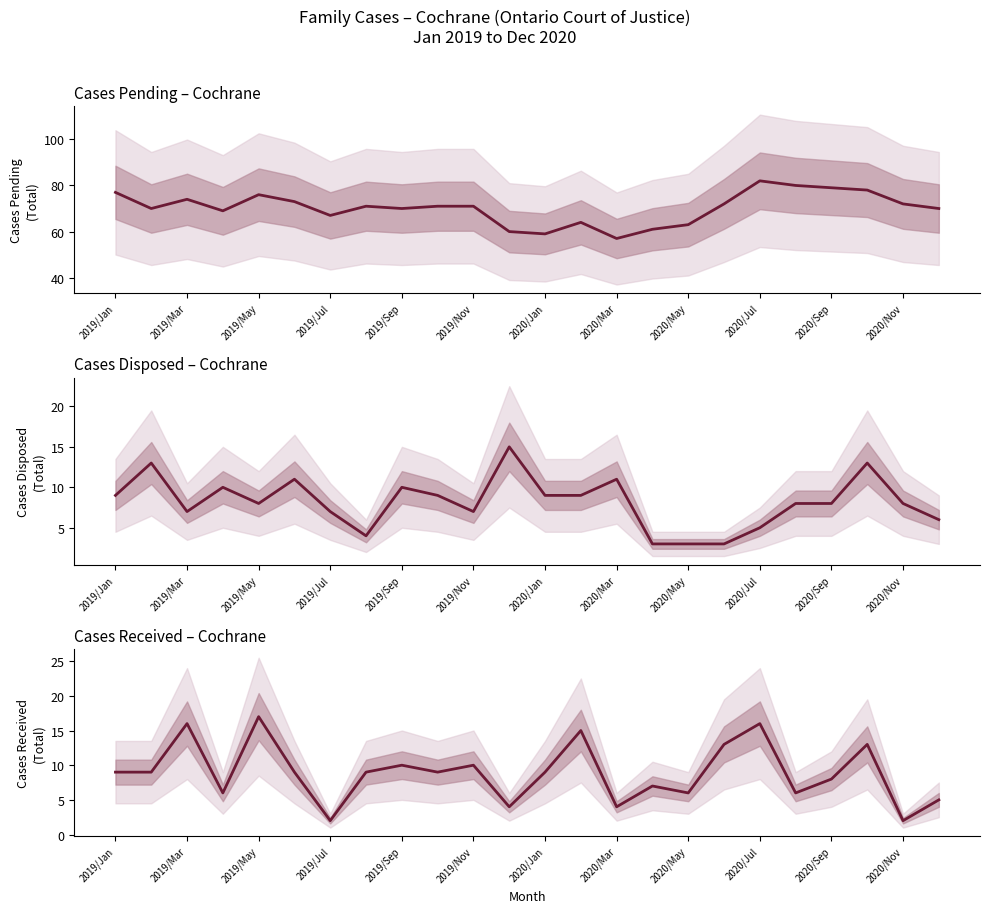

Reading left to right, list all the values displayed in this chart.

Cases Pending TOTAL: 77	70	74	69	76	73	67	71	70	71	71	60	59	64	57	61	63	72	82	80	79	78	72	70
Cases Disposed TOTAL: 9	13	7	10	8	11	7	4	10	9	7	15	9	9	11	3	3	3	5	8	8	13	8	6
Cases Received TOTAL: 9	9	16	6	17	9	2	9	10	9	10	4	9	15	4	7	6	13	16	6	8	13	2	5